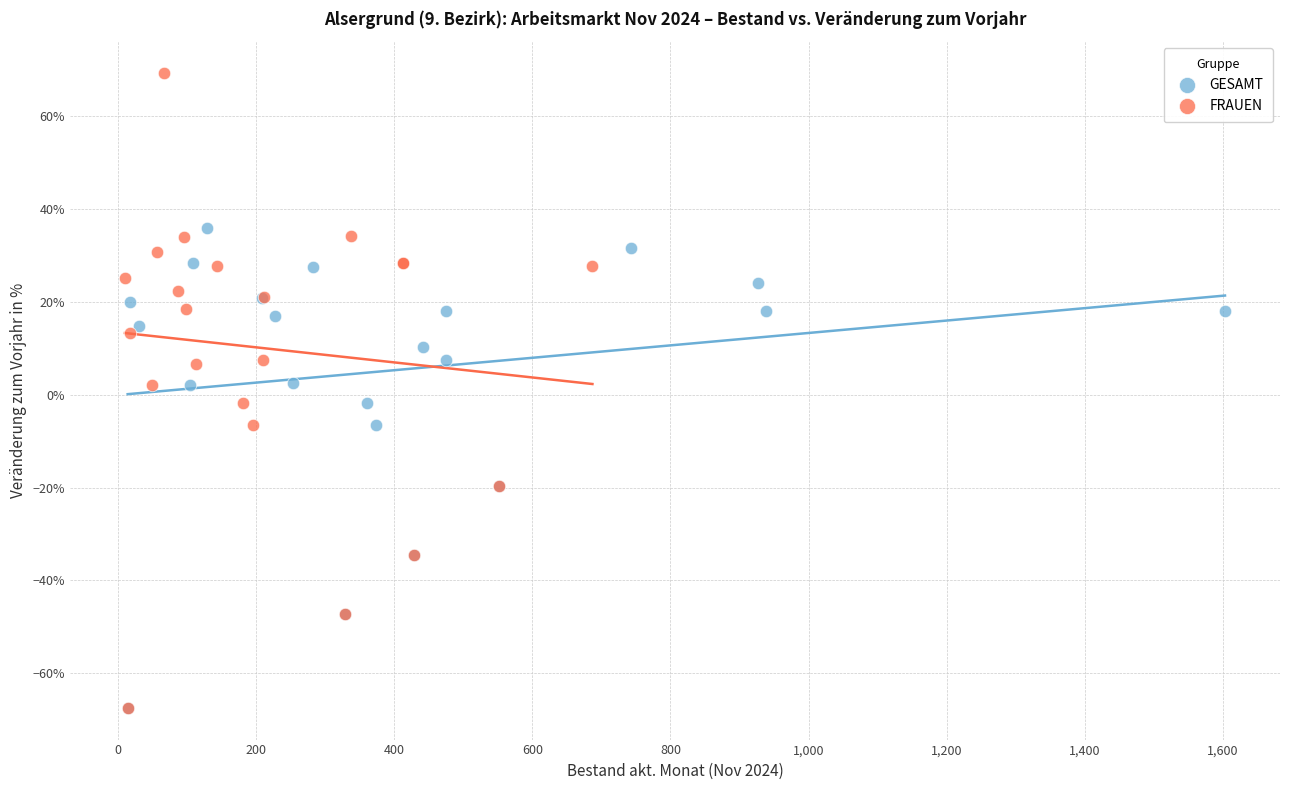

Which series reaches the maximum Y coordinate?

FRAUEN